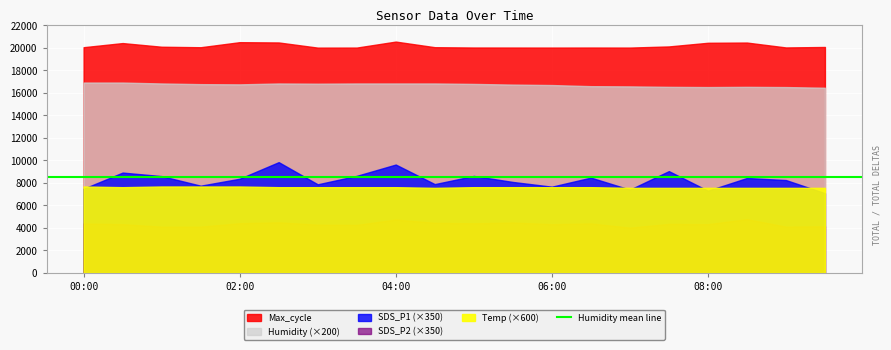

Reading left to right, extract all data points from this chart.

SDS_P1: 21.4	25.5	24.6	22.1	23.9	28.1	22.5	24.6	27.5	22.6	24.6	23.1	21.9	24.2	21.1	25.9	20.9	24.1	23.6	20.2
SDS_P2: 12.6	12.4	11.8	11.8	12.6	12.8	12.2	12.2	13.6	12.7	12.6	12.8	12.4	12.6	11.5	12.4	12.4	13.7	11.8	11.8
Humidity: 84.6	84.6	84.2	83.9	83.8	84.2	84.1	84.2	84.2	84.2	84.0	83.7	83.5	83.0	82.9	82.7	82.6	82.7	82.6	82.3
Temp: 12.8	12.7	12.8	12.8	12.8	12.7	12.7	12.7	12.7	12.6	12.7	12.7	12.7	12.7	12.6	12.6	12.6	12.6	12.6	12.6
Max_cycle: 20064.0	20431.0	20105.0	20061.0	20511.0	20485.0	20026.0	20030.0	20563.0	20064.0	20036.0	20033.0	20030.0	20034.0	20030.0	20132.0	20457.0	20477.0	20042.0	20084.0